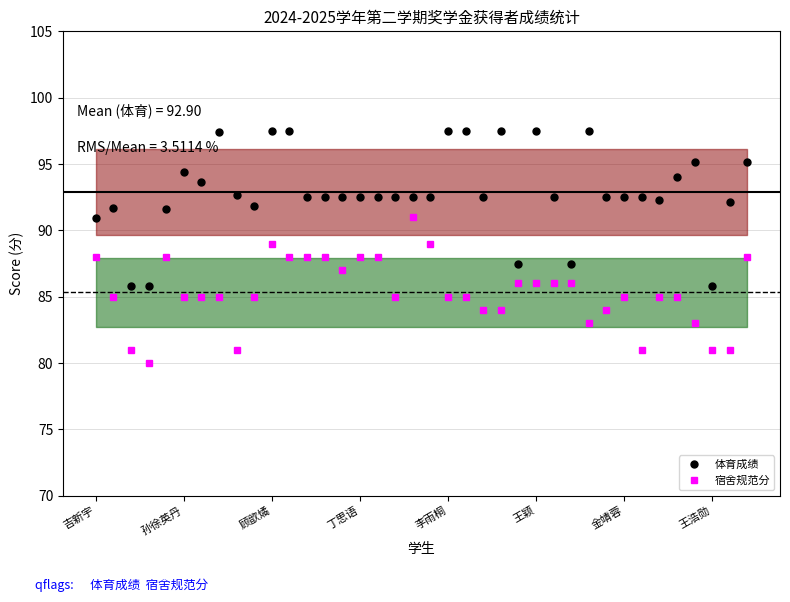

What is the average value of the 体育成绩 series?

92.9